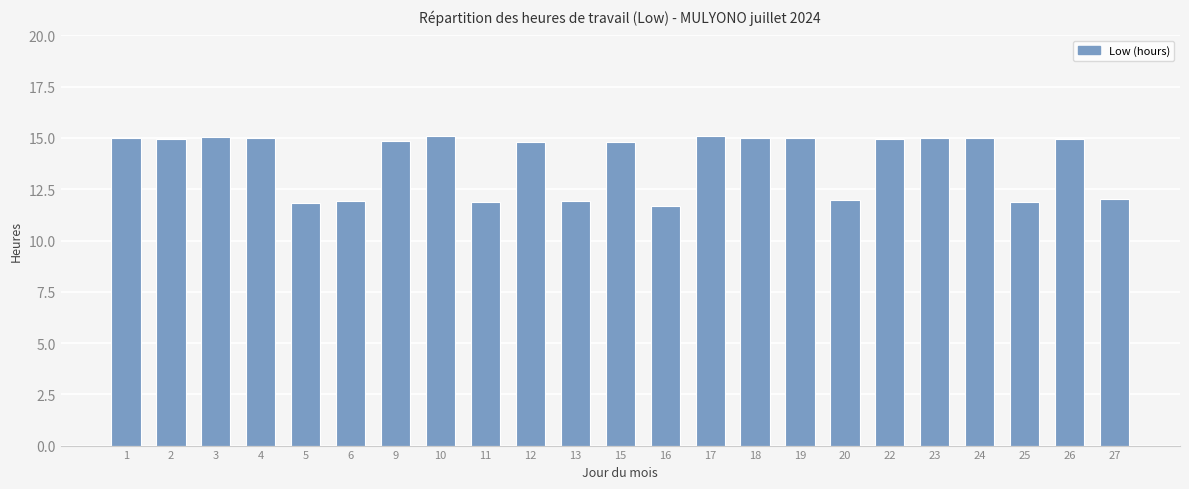

Are the bars grouped side by side (vs. stacked)?

No